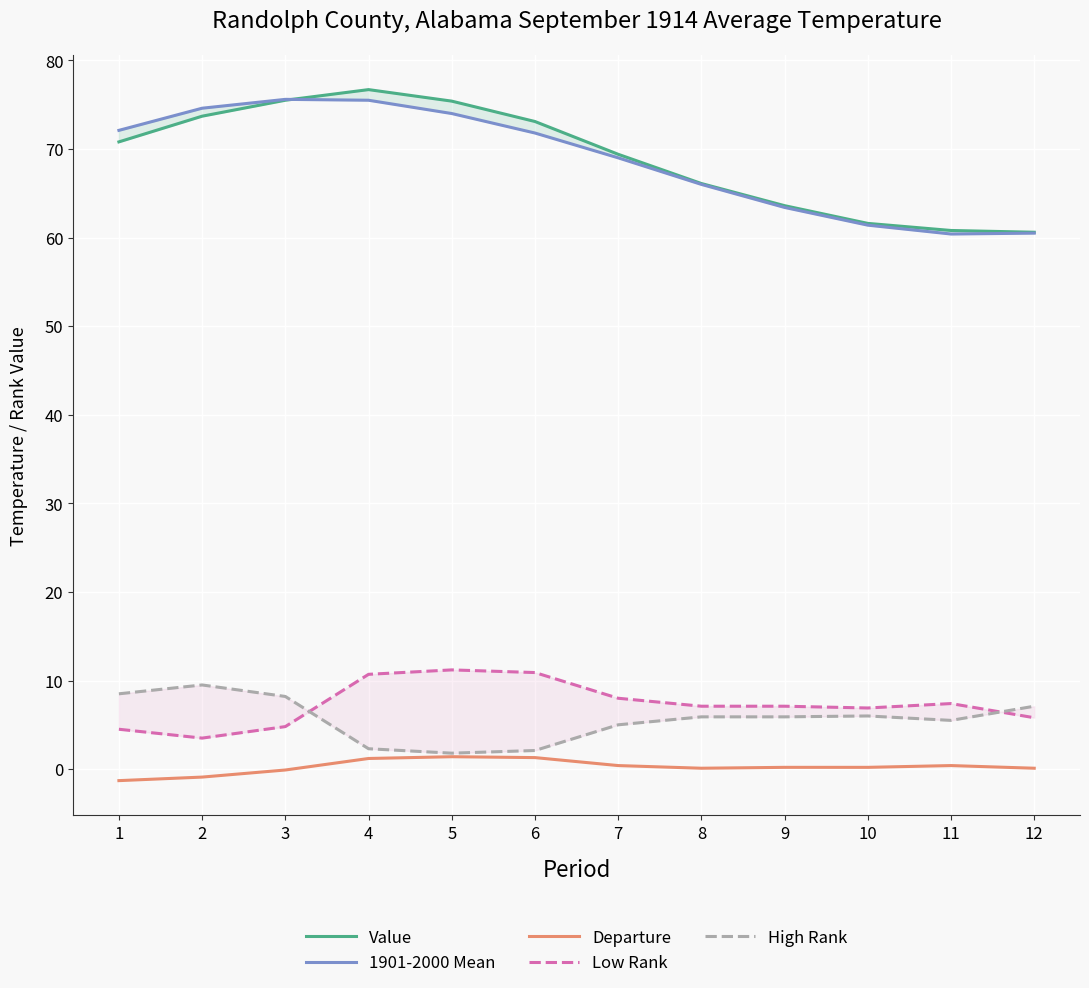

What is the value of the 1901-2000 Mean point at the 8th from the left?

66.0